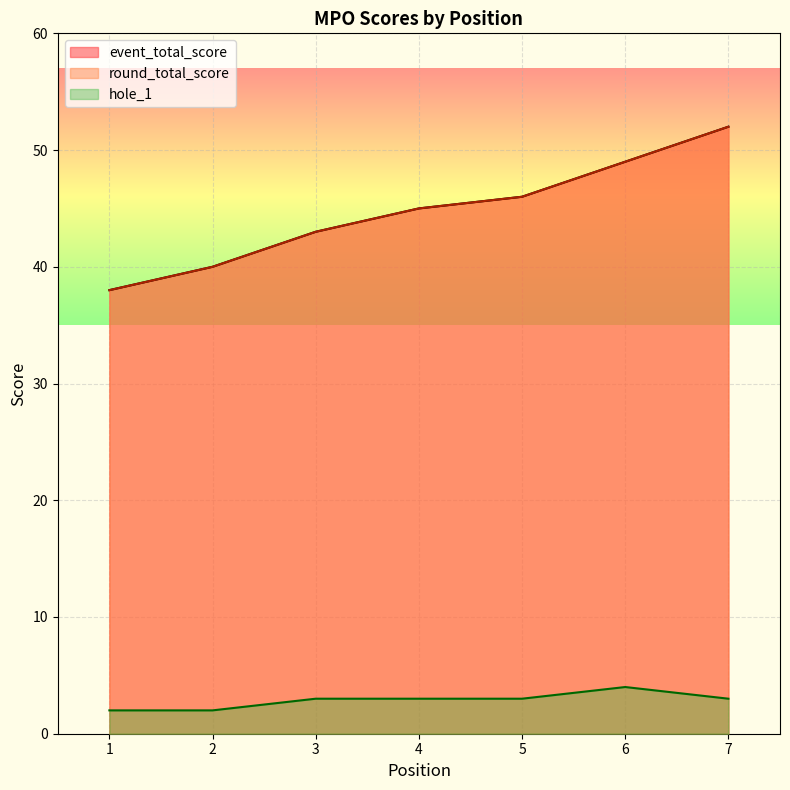

Where does the event_total_score series first go above 45?

5